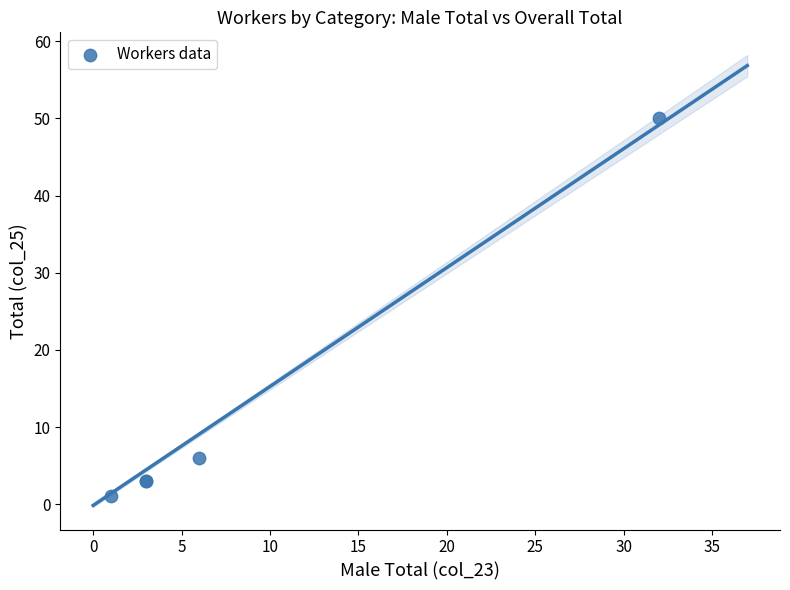

What Y value in the scatter plot is closest to 25?

6